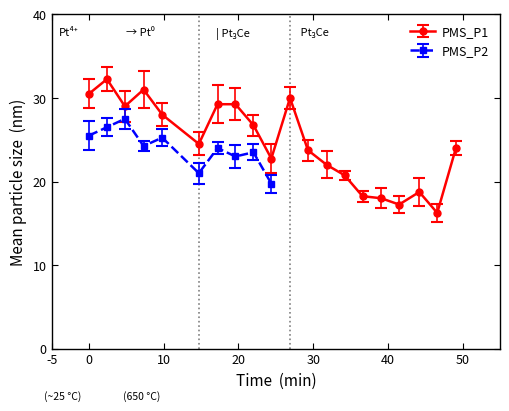

True or false: PMS_P1 has more than 1 points higher than both neighbors.

True